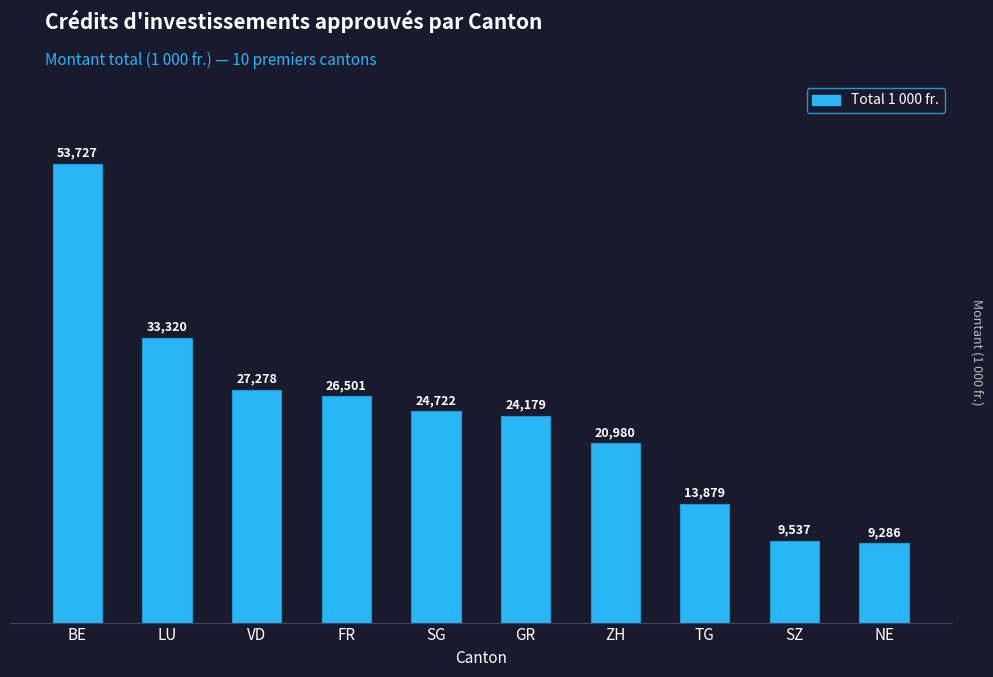

Which label corresponds to the largest value in the chart?

BE